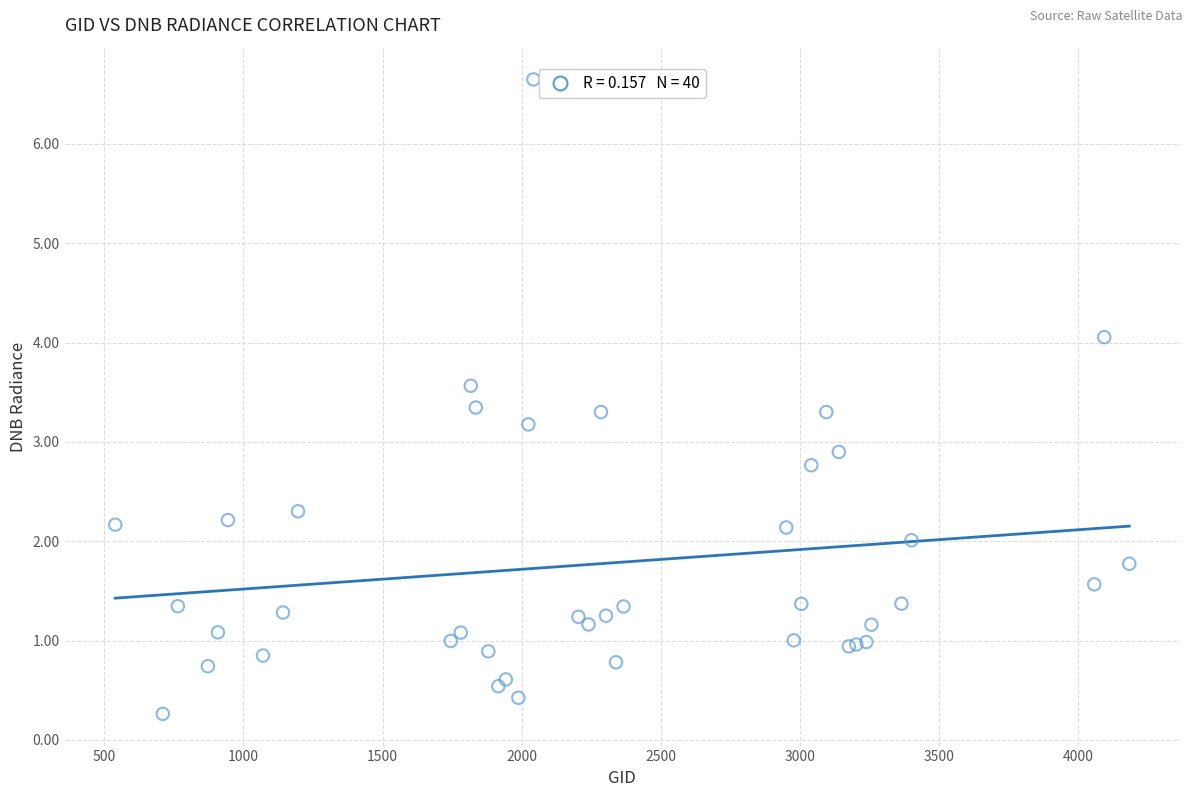

What Y value in the scatter plot is closest to 3?

2.9